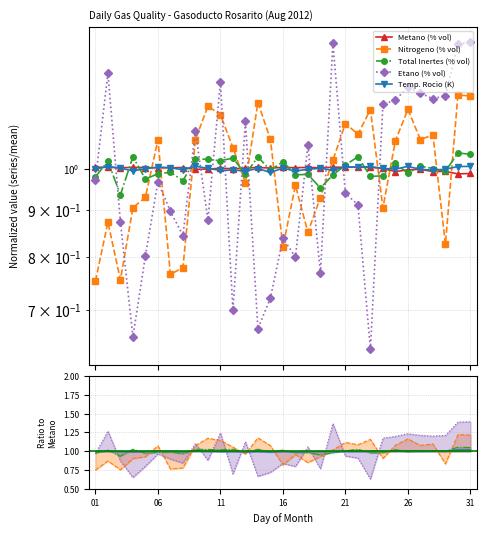

Is this an area chart (filled region under the line)?

No